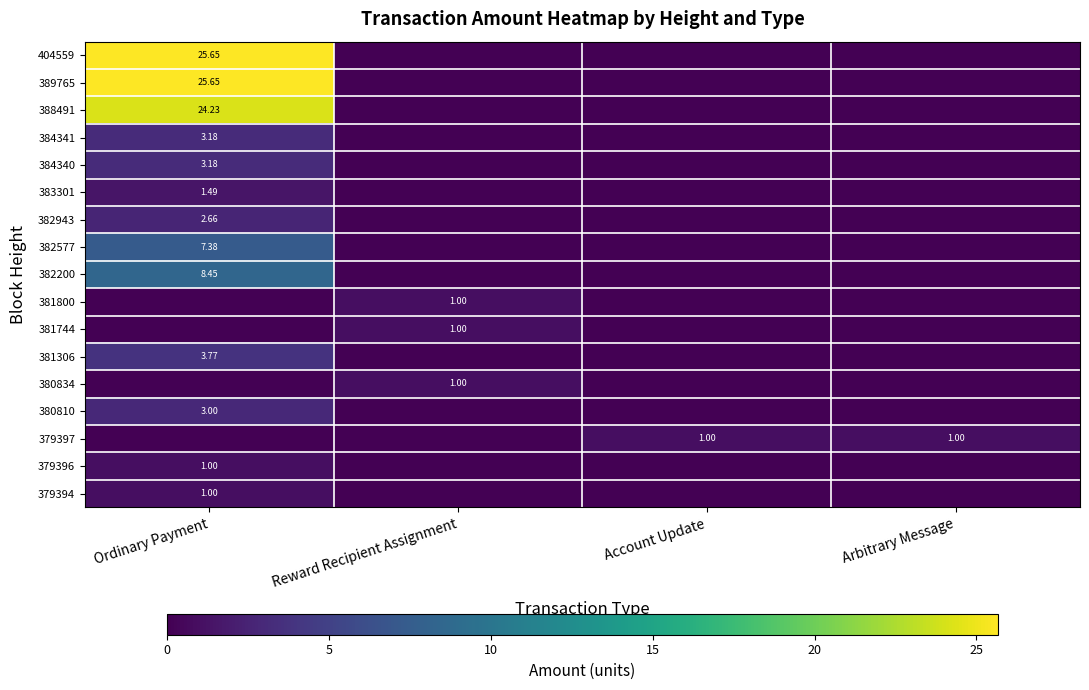

Count the 383301 values in the range 0 to 1.

3